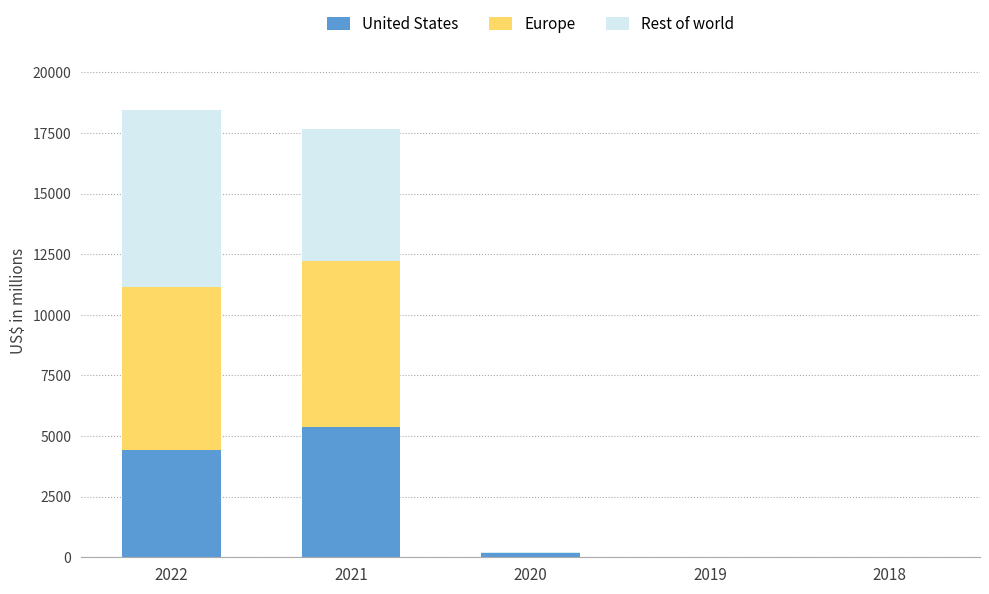

Does the chart contain stacked bars?

Yes